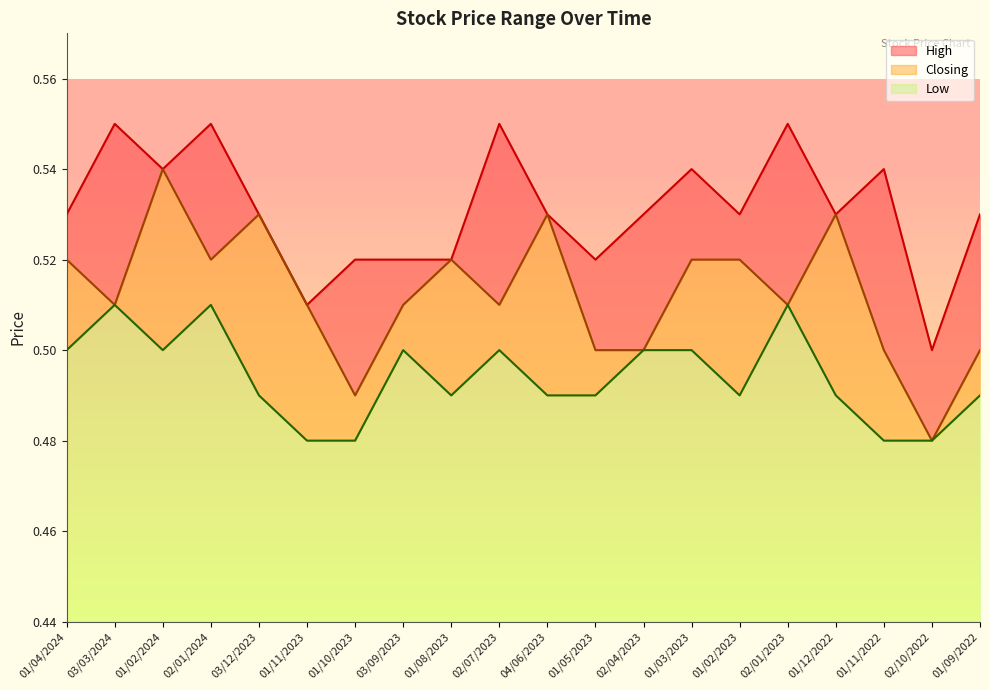

How many lines are shown in the chart?

3